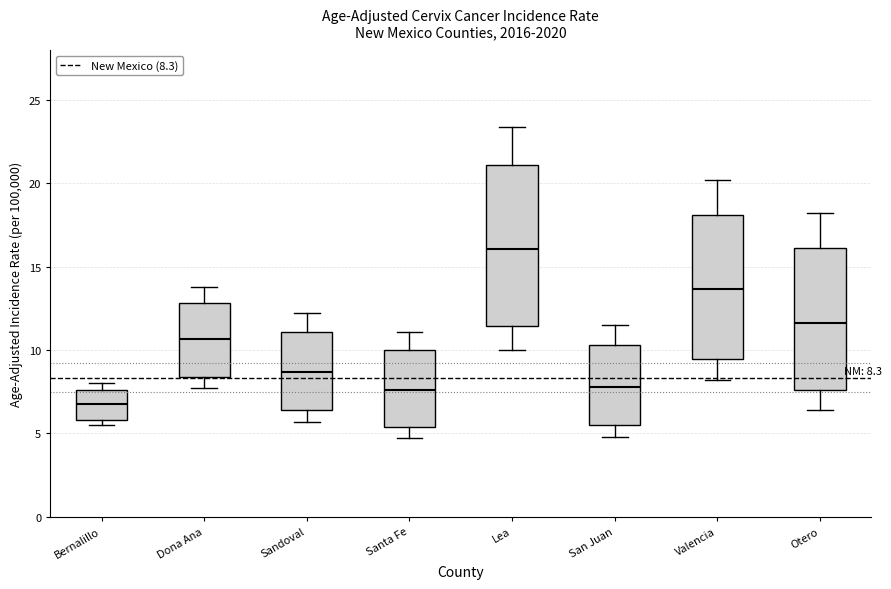

Comparing the boxes themselves (not the whiskers), which one is the tallest?

Lea